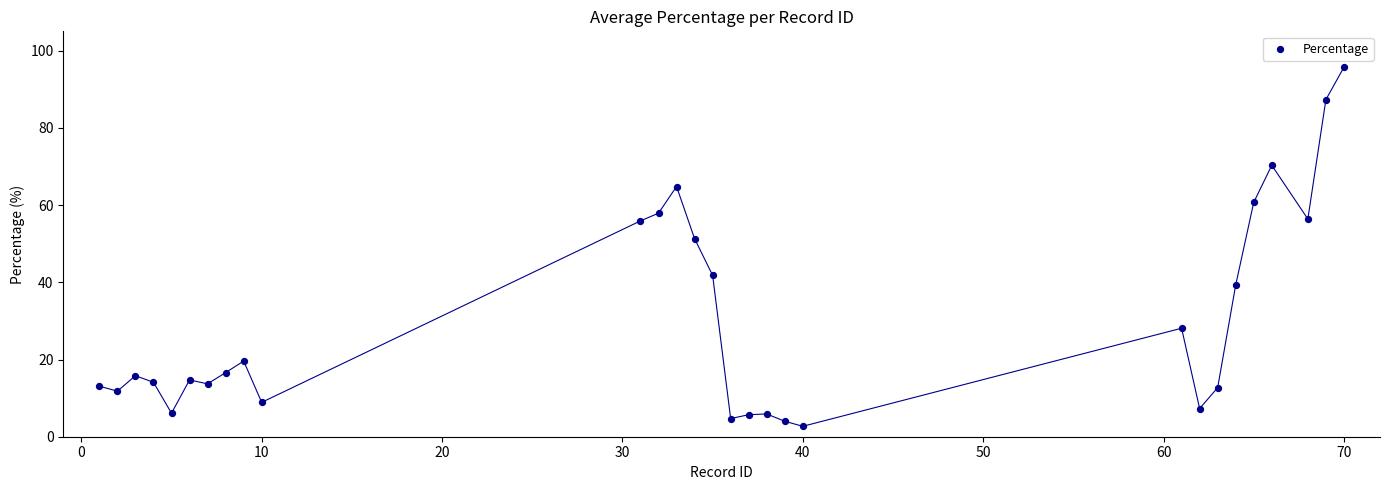

What Y value in the scatter plot is closest to 49?

51.3